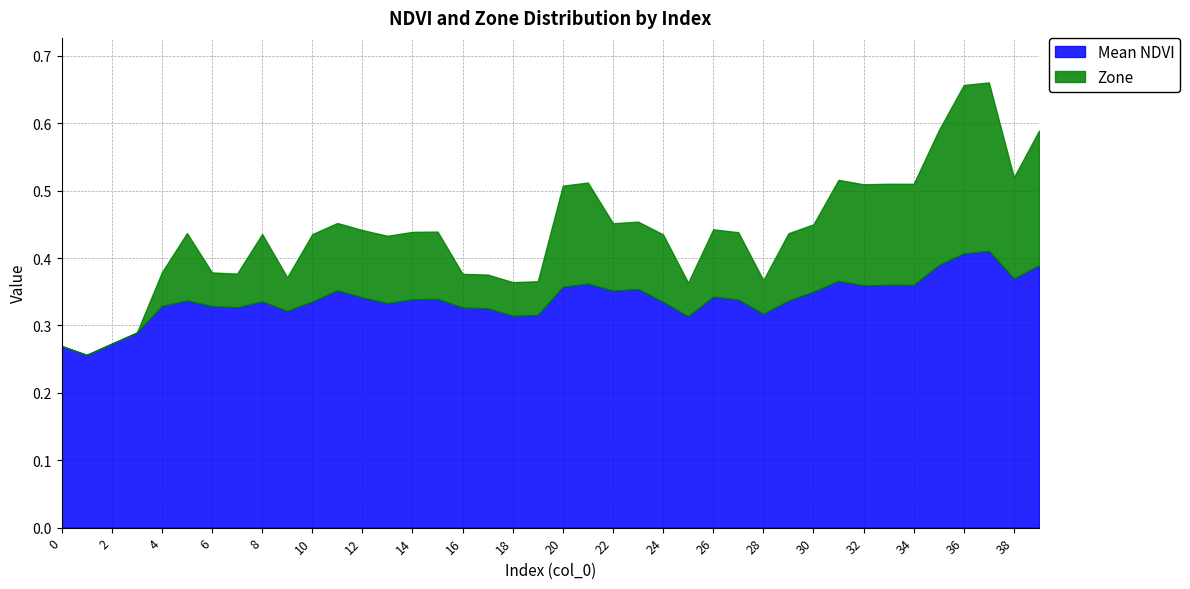

Is the value of Zone at 3 greater than the value of Mean NDVI at 18?

No